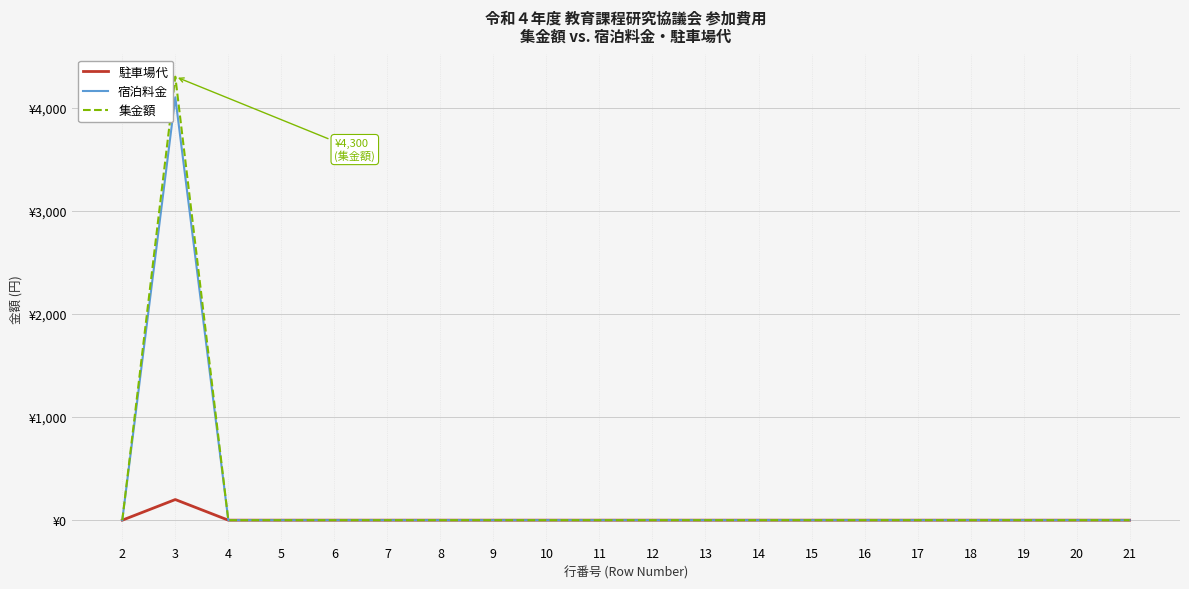

List the labels in order of 宿泊料金 value, smallest first.

2, 4, 5, 6, 7, 8, 9, 10, 11, 12, 13, 14, 15, 16, 17, 18, 19, 20, 21, 3